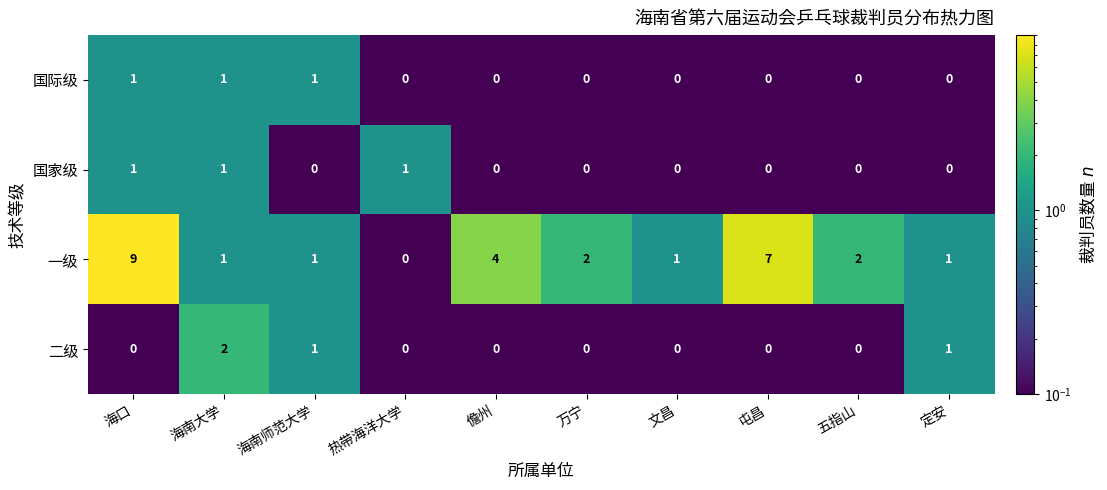

Is the value of 国家级 at 海南大学 greater than the value of 一级 at 热带海洋大学?

Yes